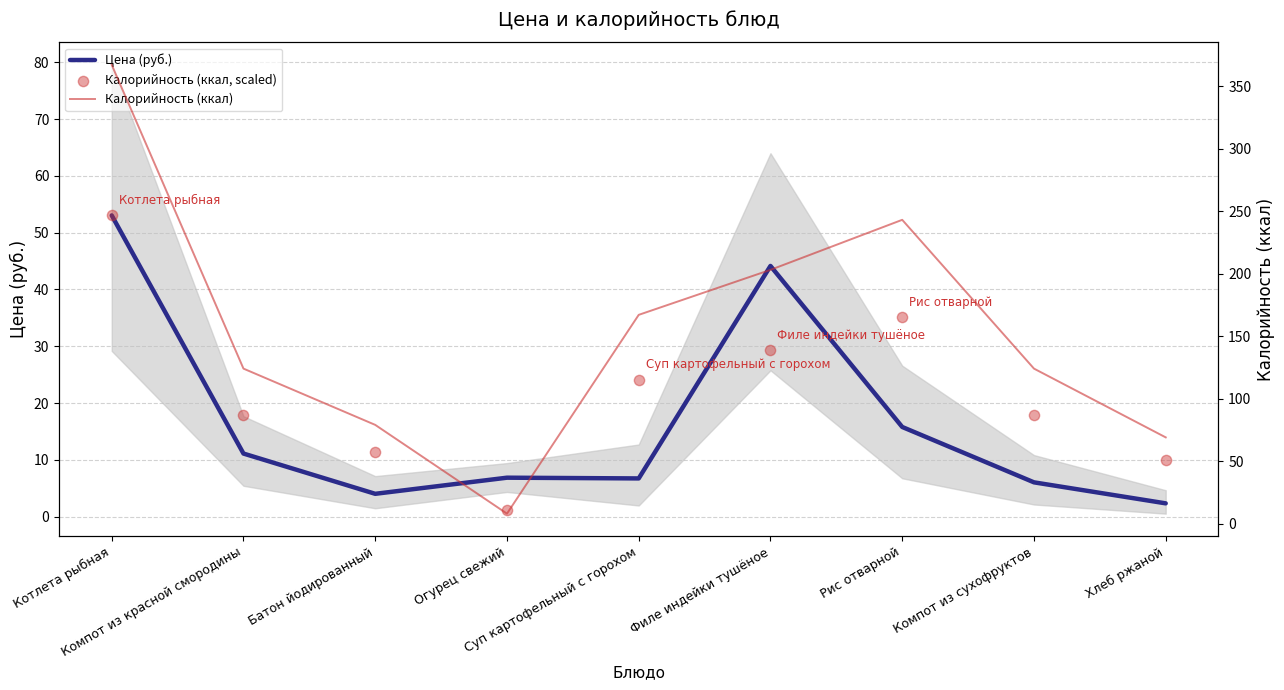

At which category is the sum across all series the highest?

Котлета рыбная